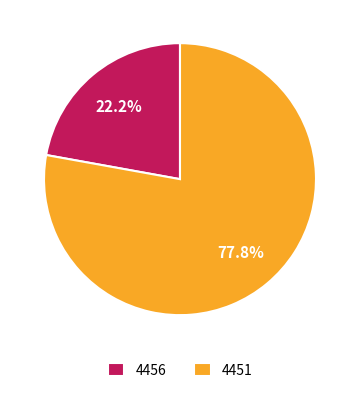

To the nearest percent, what is the average slice percentage?

50%